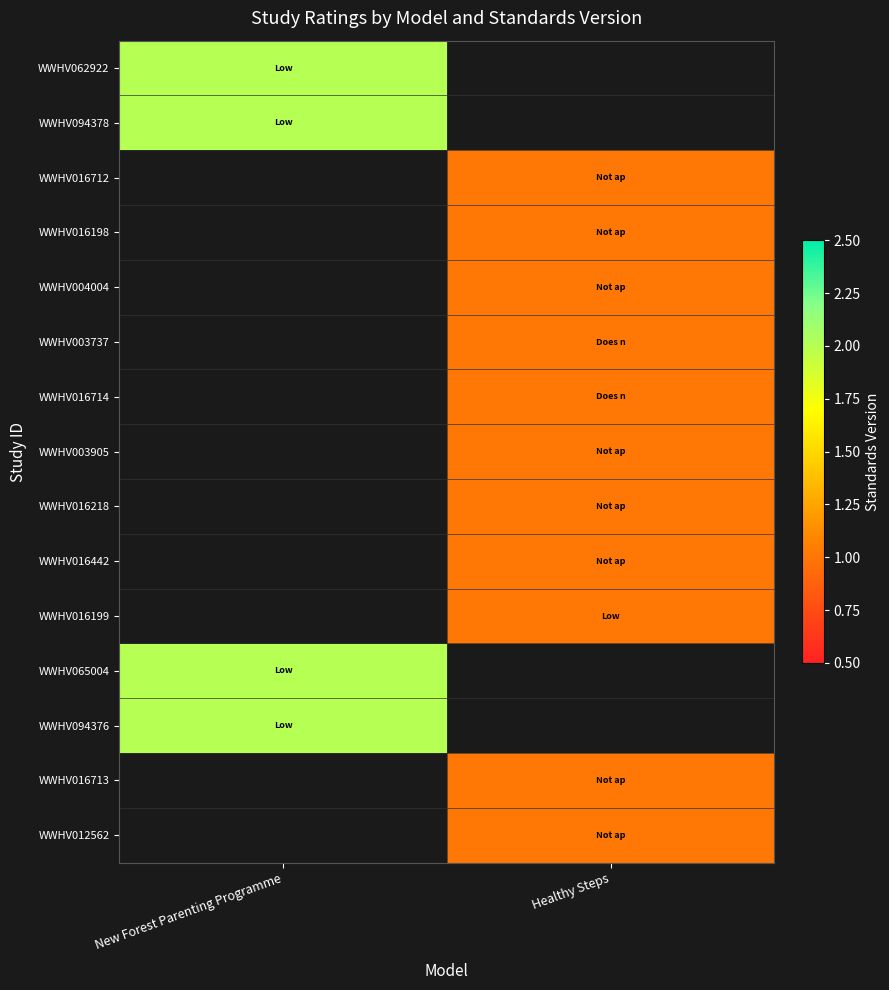

Rank the series at New Forest Parenting Programme from lowest to highest value.

WWHV062922, WWHV094378, WWHV016712, WWHV016198, WWHV004004, WWHV003737, WWHV016714, WWHV003905, WWHV016218, WWHV016442, WWHV016199, WWHV065004, WWHV094376, WWHV016713, WWHV012562